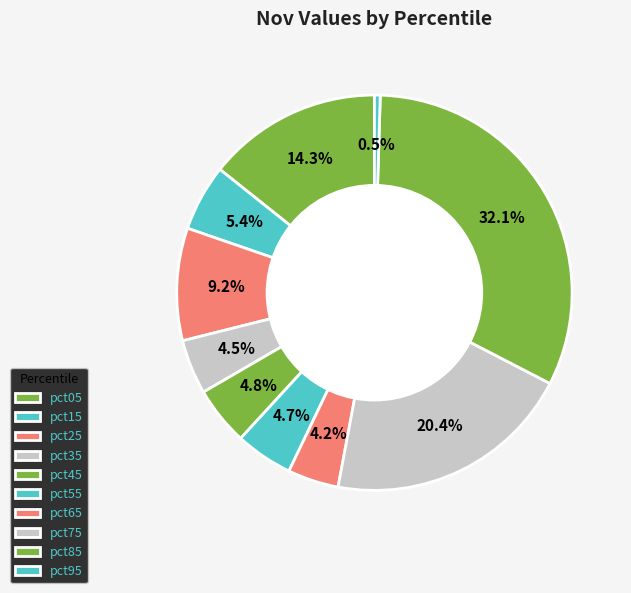

Rank the categories by value from highest to lowest.

pct85, pct75, pct05, pct25, pct15, pct45, pct55, pct35, pct65, pct95